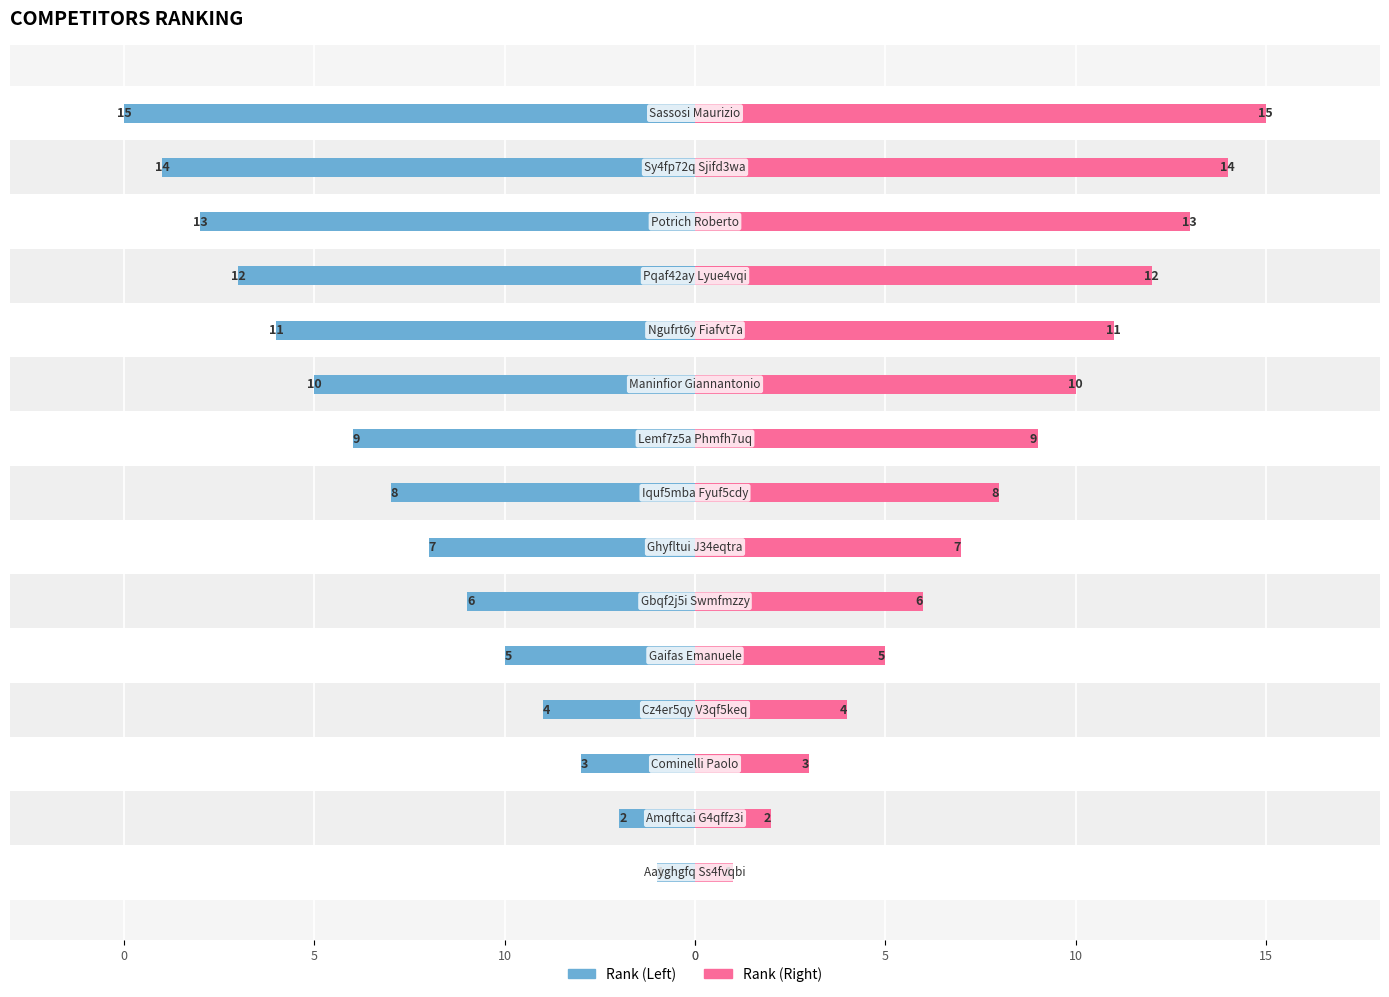

List the series in order of their peak value, lowest first.

Rank (Left), Rank (Right)